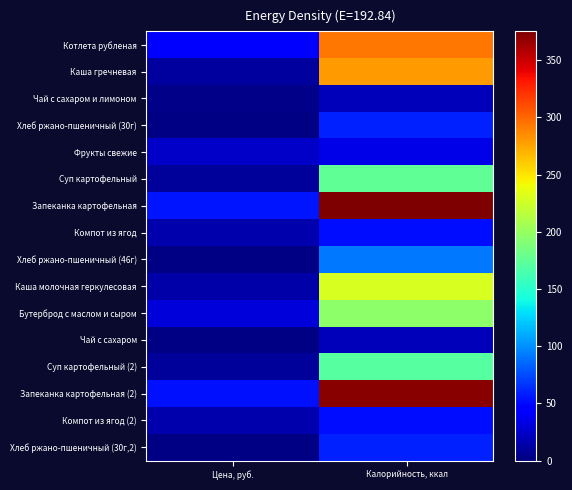

Reading left to right, transcribe all the data shown in this chart.

Котлета рубленая: Цена, руб.=42.4	Калорийность, ккал=294.1
Каша гречневая: Цена, руб.=11.2	Калорийность, ккал=279.0
Чай с сахаром и лимоном: Цена, руб.=3.0	Калорийность, ккал=20.5
Хлеб ржано-пшеничный (30г): Цена, руб.=1.9	Калорийность, ккал=60.0
Фрукты свежие: Цена, руб.=24.6	Калорийность, ккал=34.0
Суп картофельный: Цена, руб.=9.9	Калорийность, ккал=174.6
Запеканка картофельная: Цена, руб.=55.2	Калорийность, ккал=375.2
Компот из ягод: Цена, руб.=15.0	Калорийность, ккал=51.5
Хлеб ржано-пшеничный (46г): Цена, руб.=2.9	Калорийность, ккал=92.0
Каша молочная геркулесовая: Цена, руб.=13.3	Калорийность, ккал=230.0
Бутерброд с маслом и сыром: Цена, руб.=30.2	Калорийность, ккал=196.1
Чай с сахаром: Цена, руб.=1.6	Калорийность, ккал=20.4
Суп картофельный (2): Цена, руб.=9.0	Калорийность, ккал=170.8
Запеканка картофельная (2): Цена, руб.=54.1	Калорийность, ккал=371.5
Компот из ягод (2): Цена, руб.=15.0	Калорийность, ккал=51.5
Хлеб ржано-пшеничный (30г,2): Цена, руб.=1.9	Калорийность, ккал=60.0